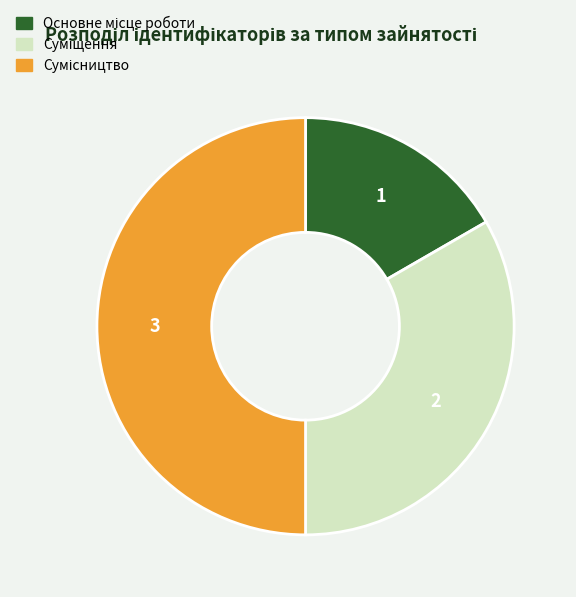

Rank the categories by value from highest to lowest.

Сумісництво, Суміщення, Основне місце роботи